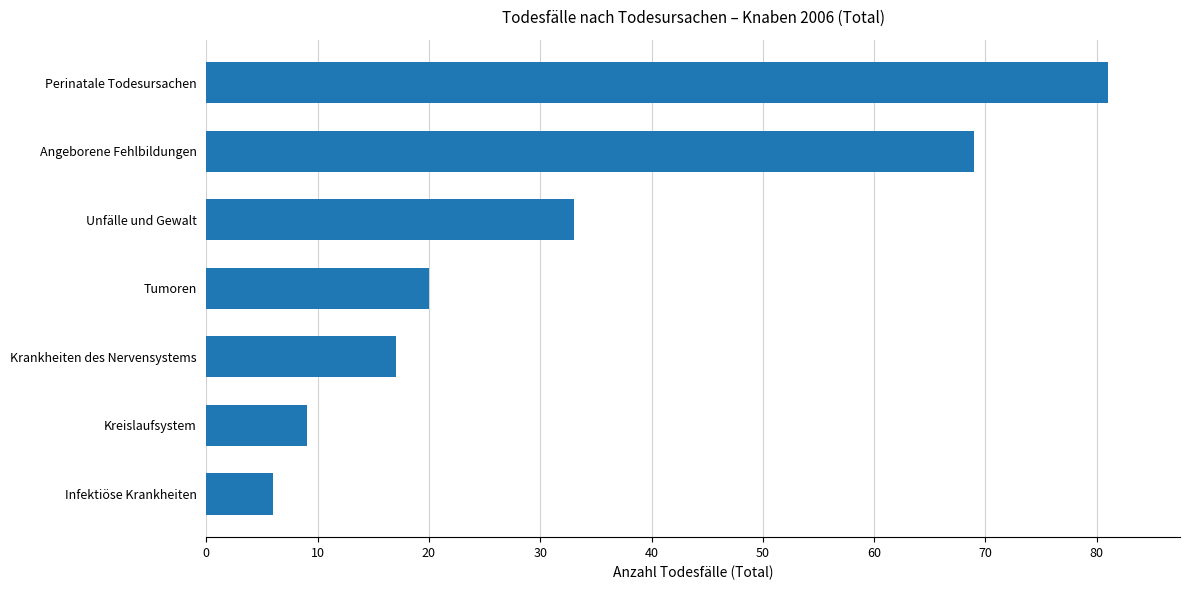

The value at Infektiöse Krankheiten is 6. True or false?

True